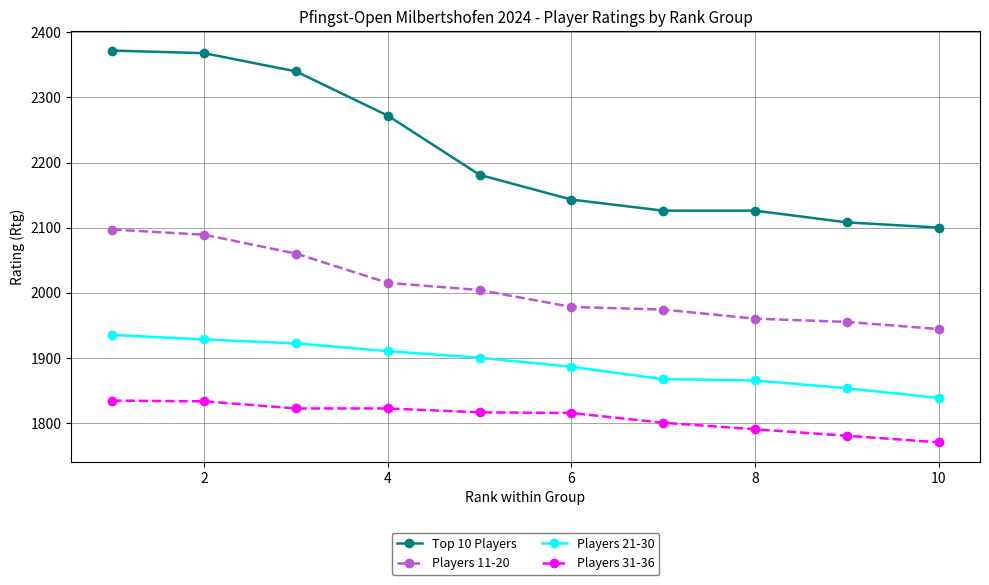

Which series has the largest range (max minus min)?

Top 10 Players